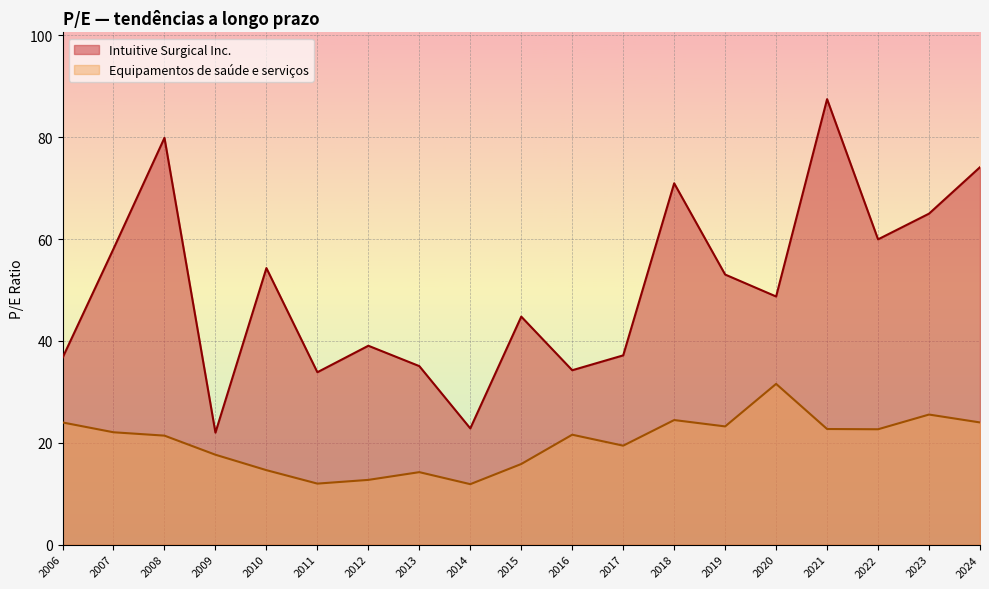

True or false: Intuitive Surgical Inc. and Equipamentos de saúde e serviços cross at least once.

False